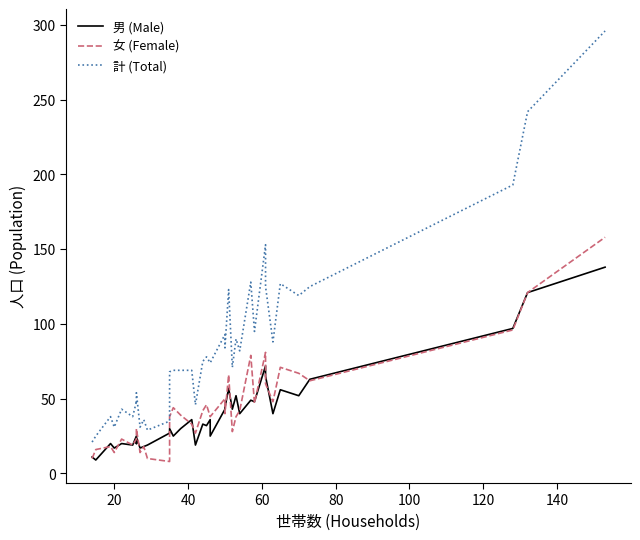

What is the minimum value shown in the chart?

8